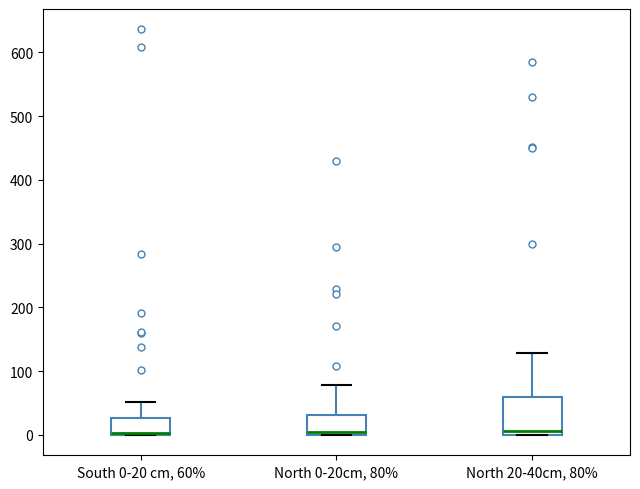

Comparing the boxes themselves (not the whiskers), which one is the tallest?

North 20-40cm, 80%